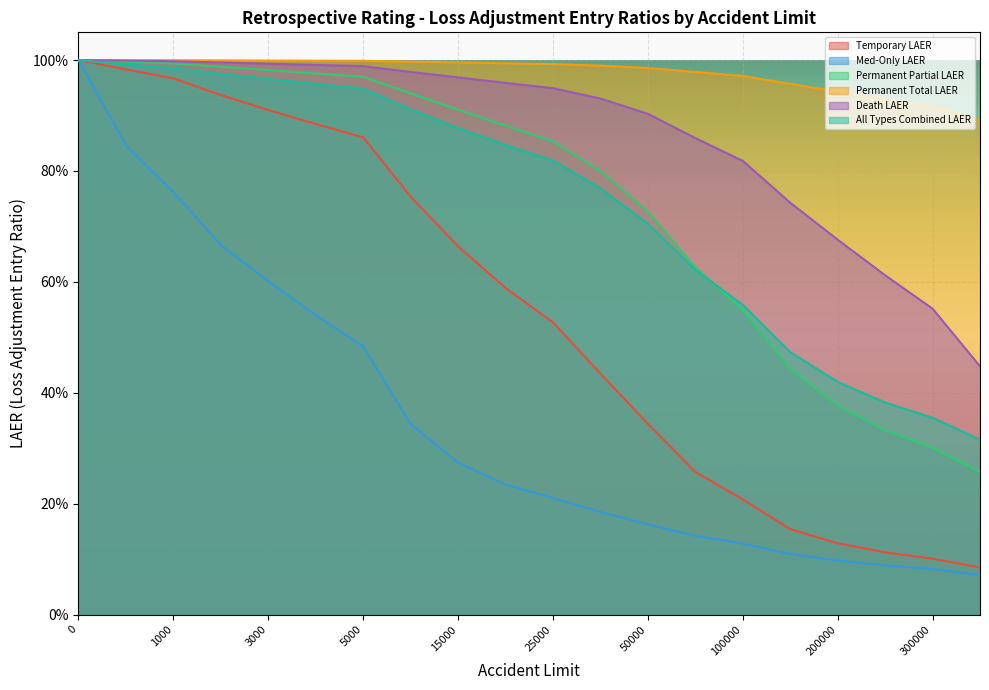

True or false: All Types Combined LAER and Death LAER intersect in this chart.

False